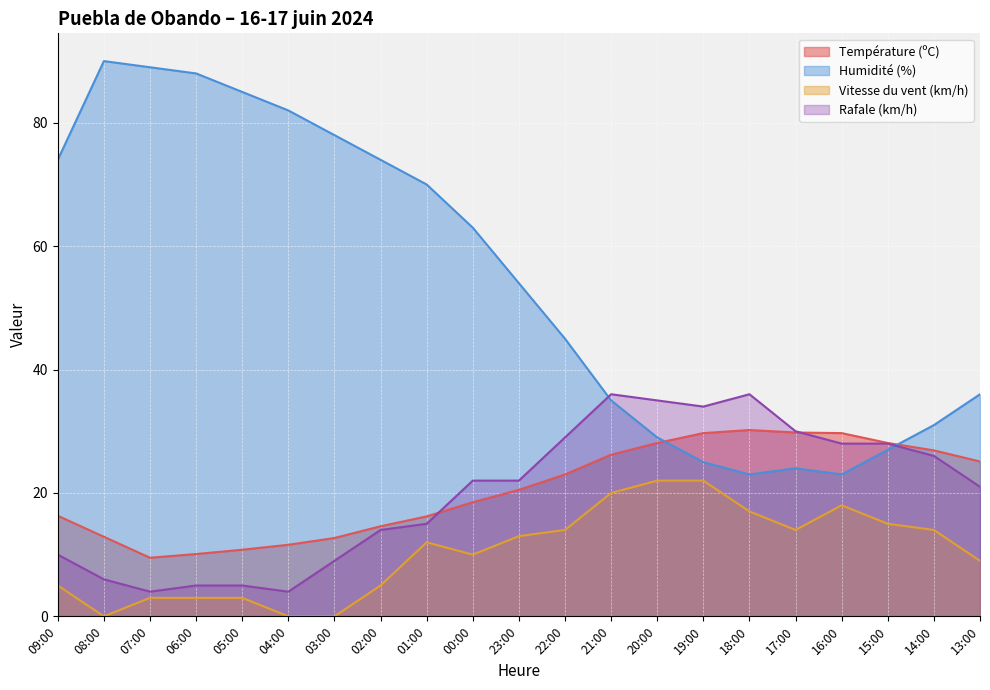

At which category does the chart reach its peak across all series?

08:00